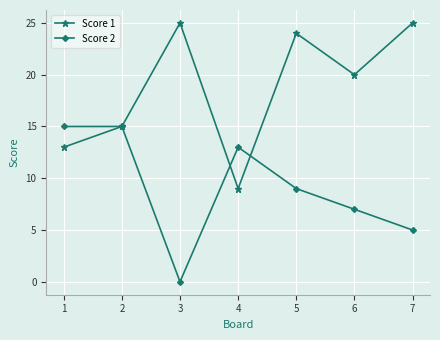

At which label is Score 2 closest to 7?

6